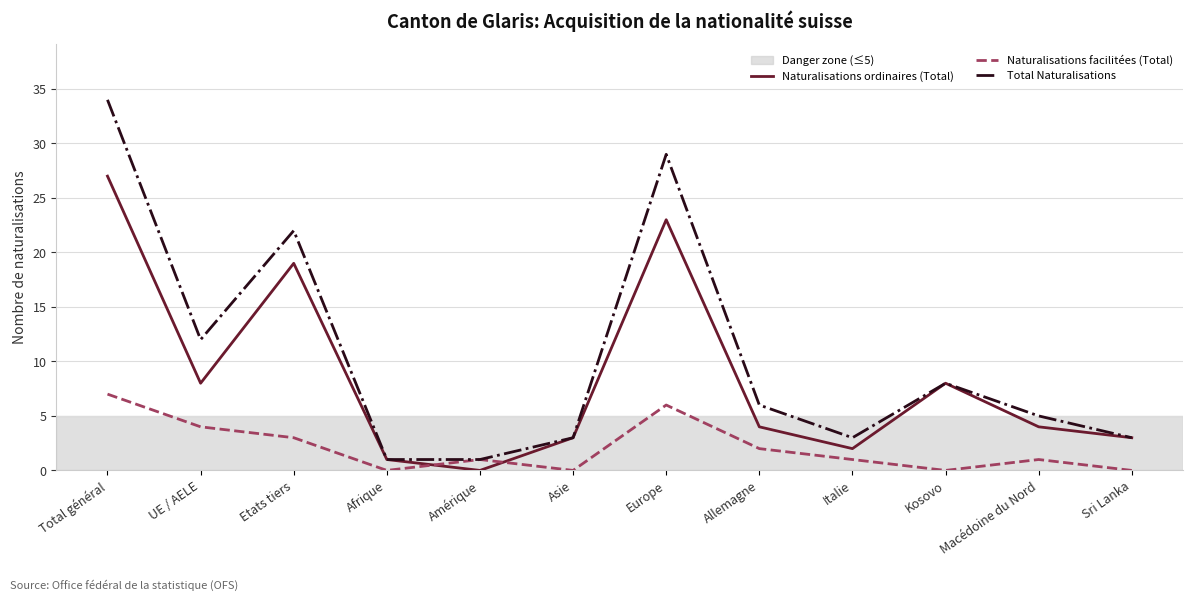

What position from the left is UE / AELE?

2